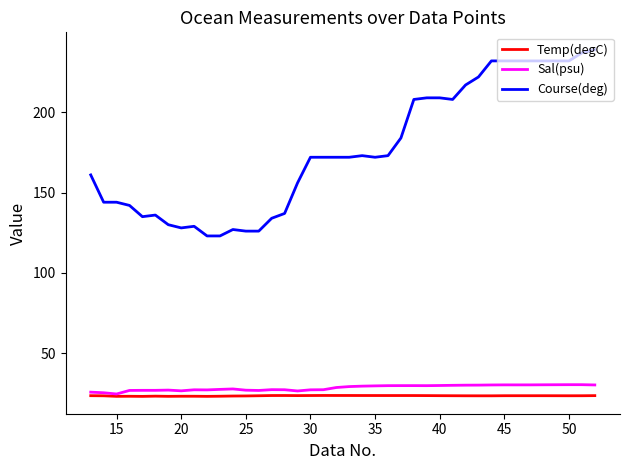

True or false: Course(deg) and Temp(degC) intersect in this chart.

False